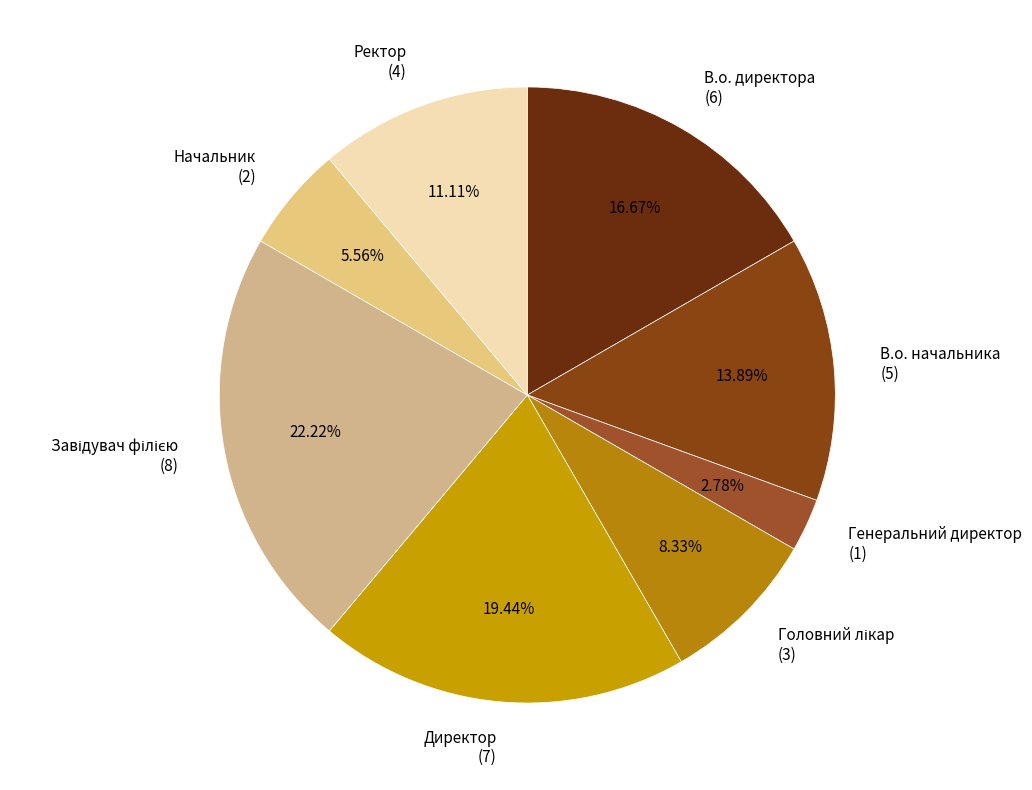

How many segments does this pie chart have?

8